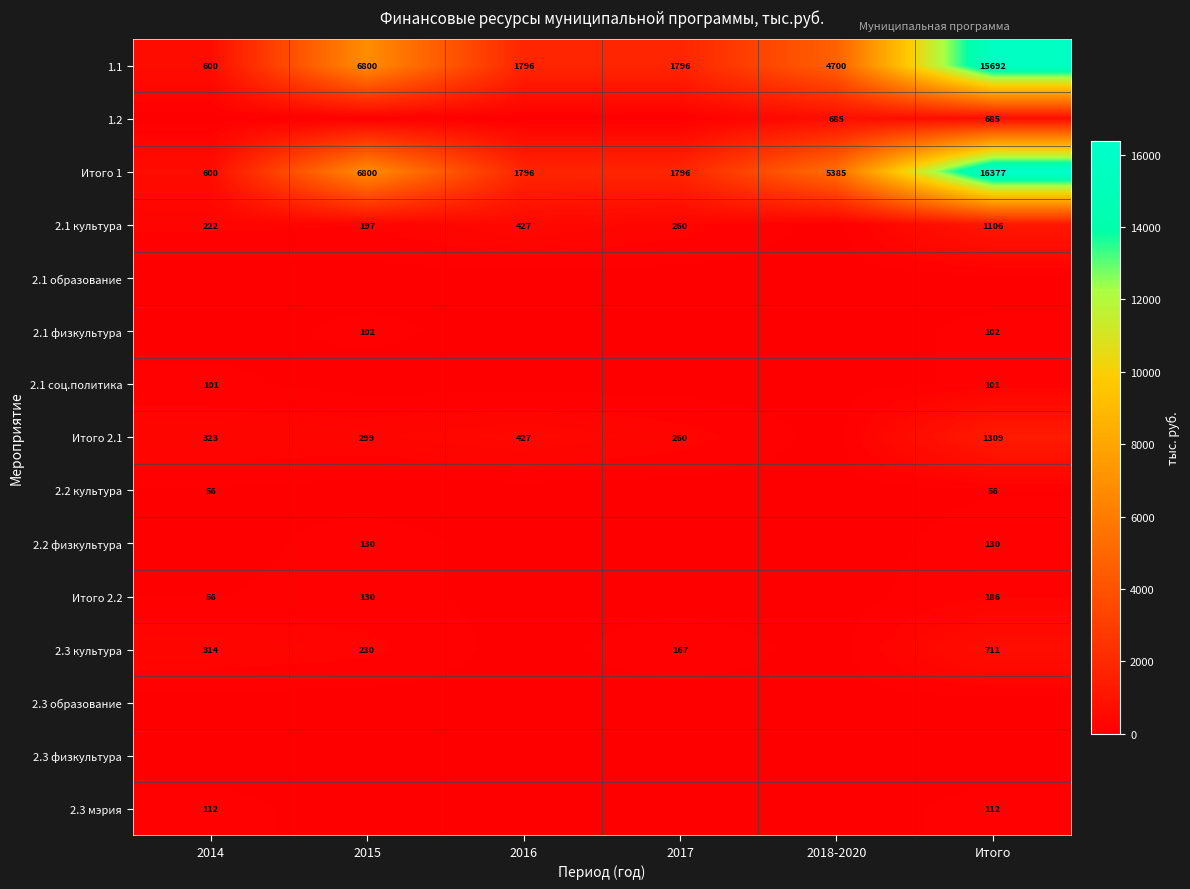

What is the difference between the second highest and minimum values in the Итого 1 series?

6200